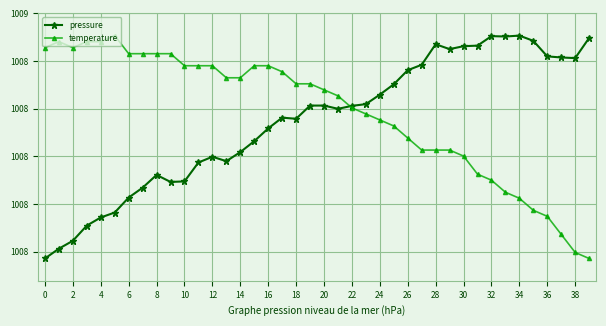

What is the value of the pressure point at the 15th from the left?

1008.0